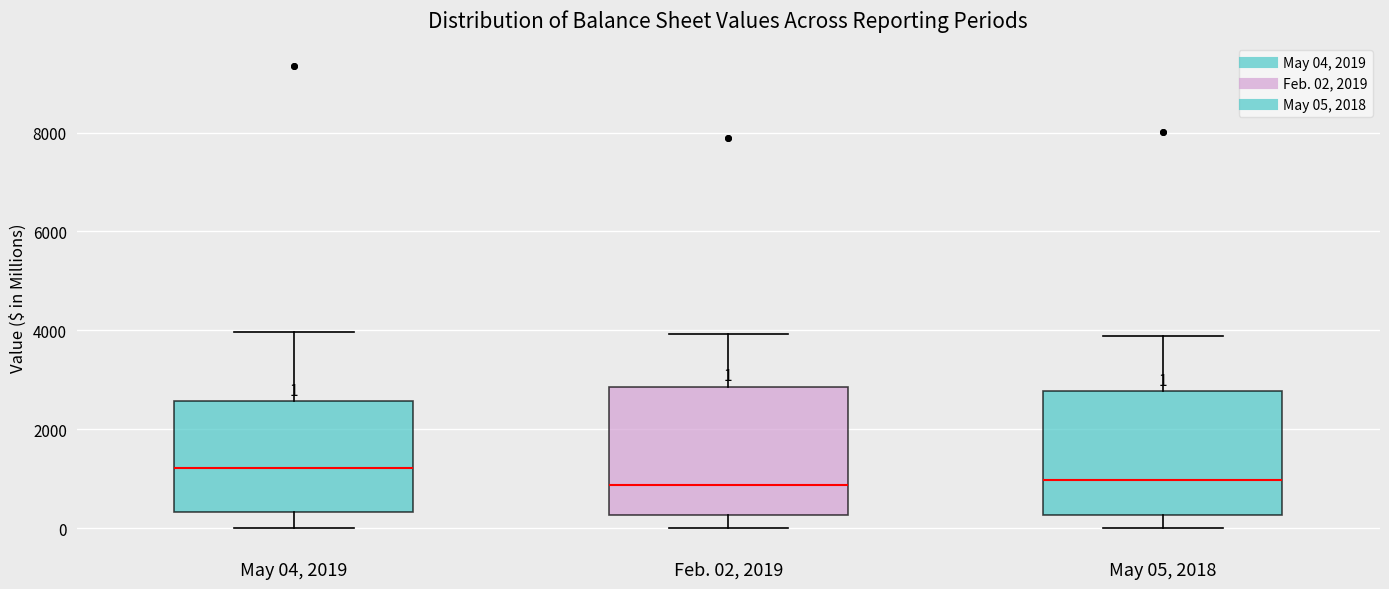

Which box has the highest median line?

May 04, 2019